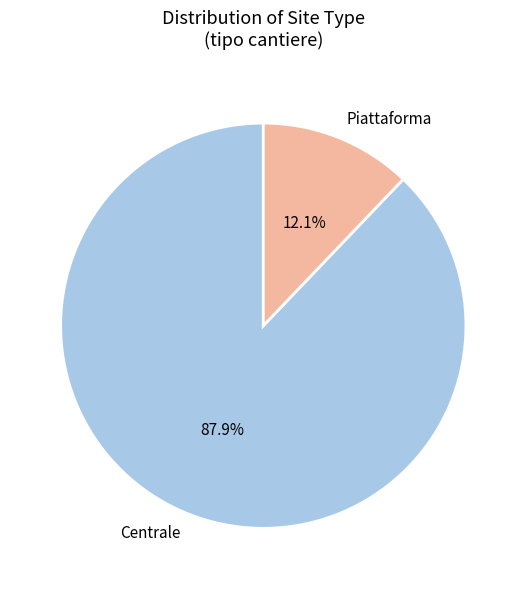

Which has a higher value, Piattaforma or Centrale?

Centrale